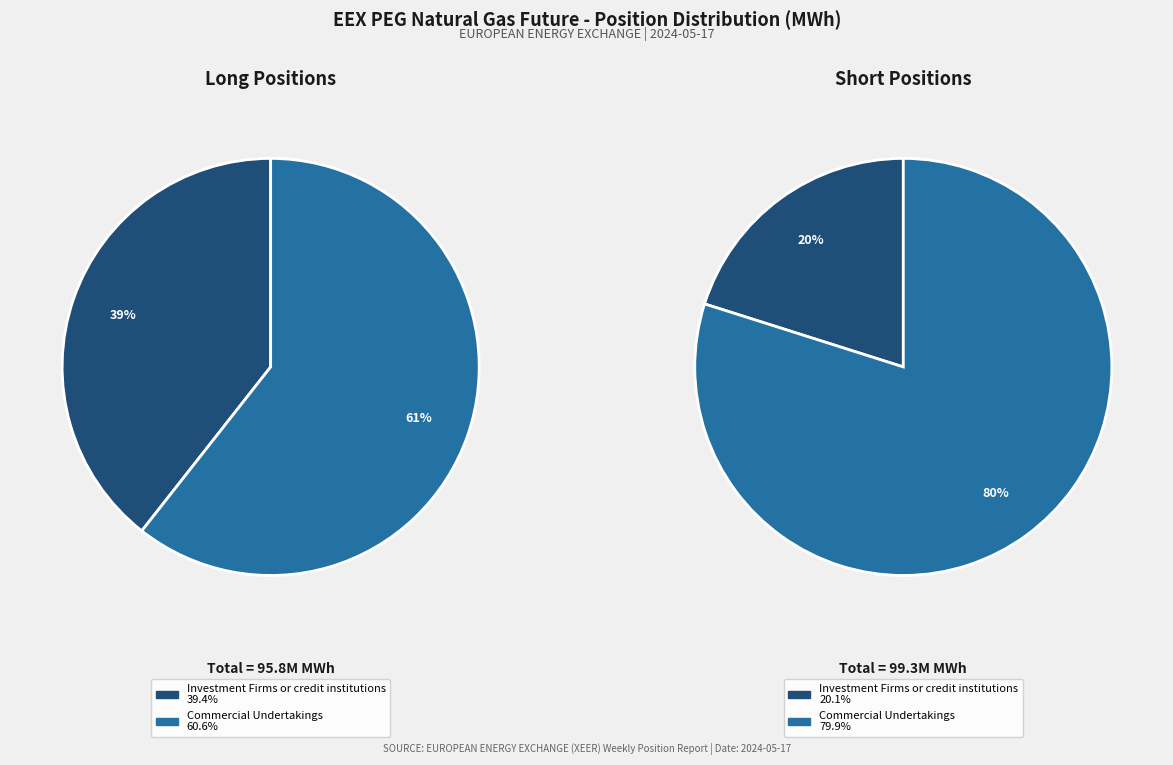

Is the sum of Commercial Undertakings and Investment Funds greater than half?

Yes